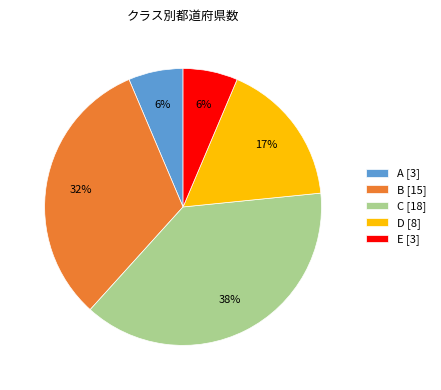

Is the sum of B [15] and C [18] greater than half?

Yes